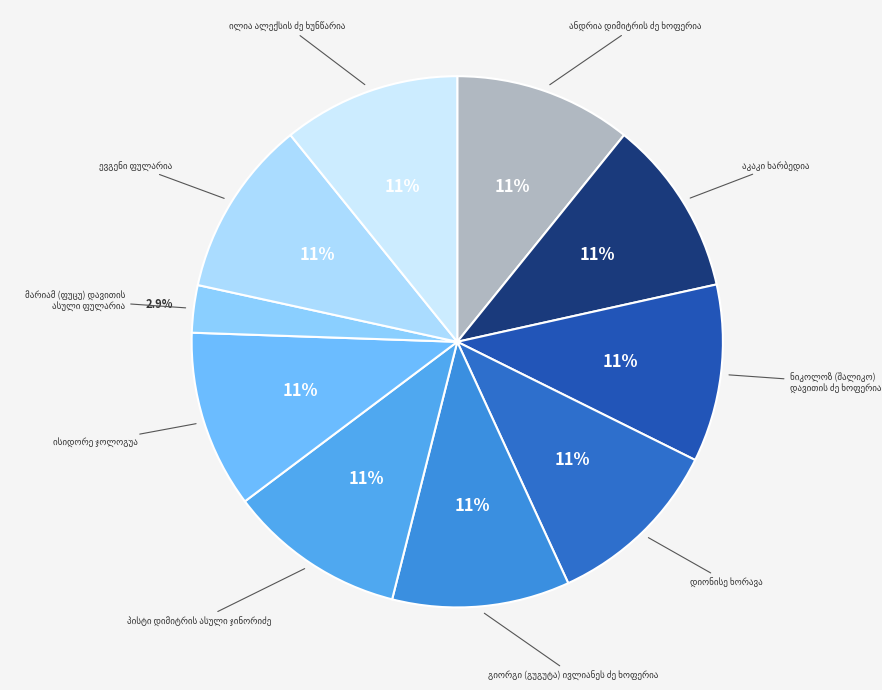

Is there a majority slice in this chart?

No